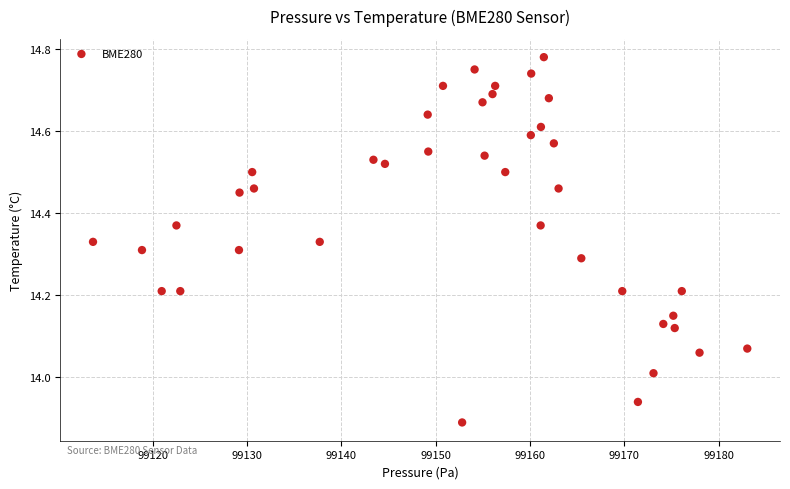

What is the range of X values (max minus min)?

69.3